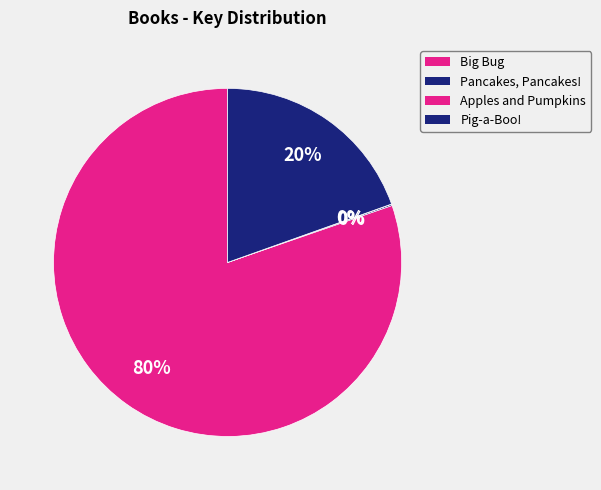

What portion of the pie excludes Pig-a-Boo!?

80.4%